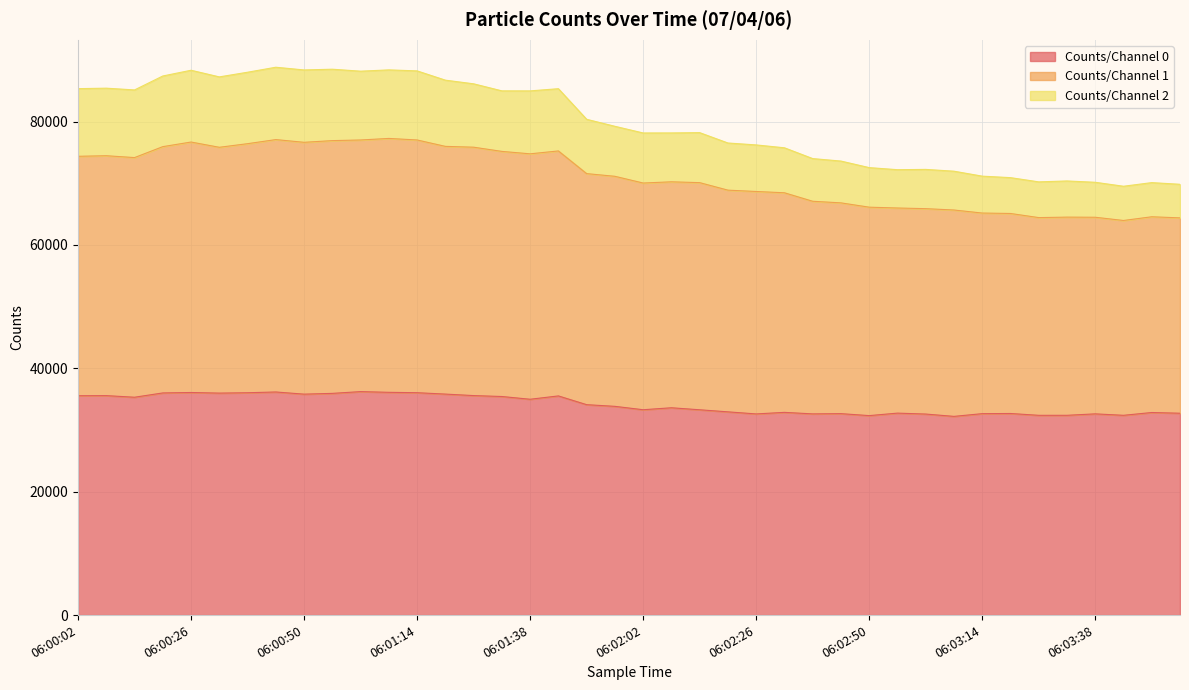

What is the highest value of the Counts/Channel 0 series?

36227